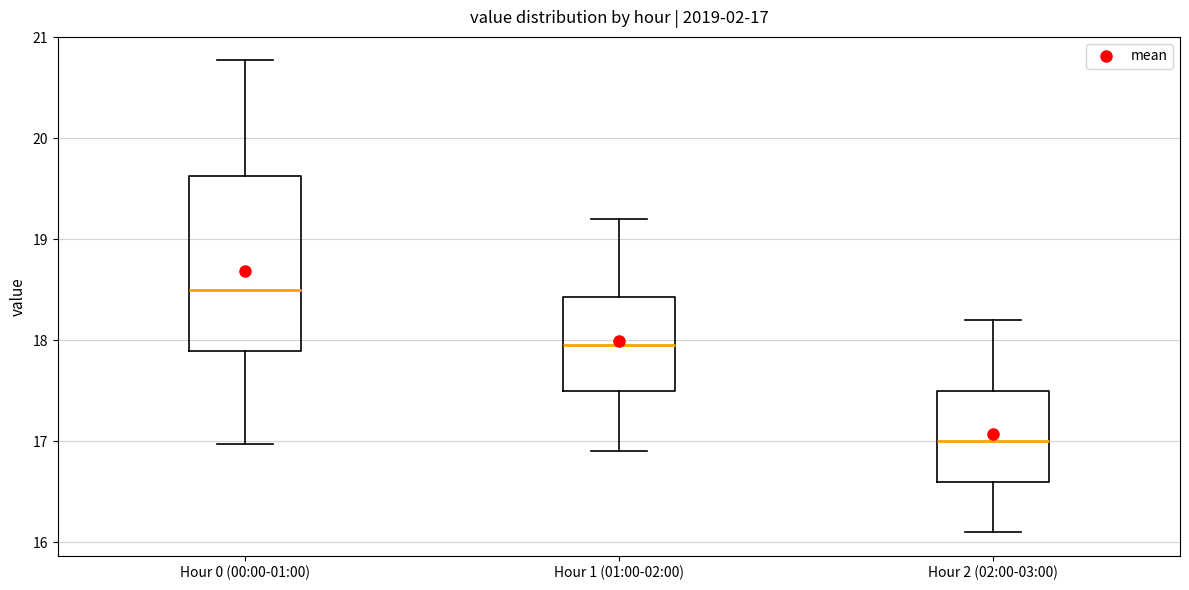

Comparing the boxes themselves (not the whiskers), which one is the tallest?

Hour 0 (00:00-01:00)